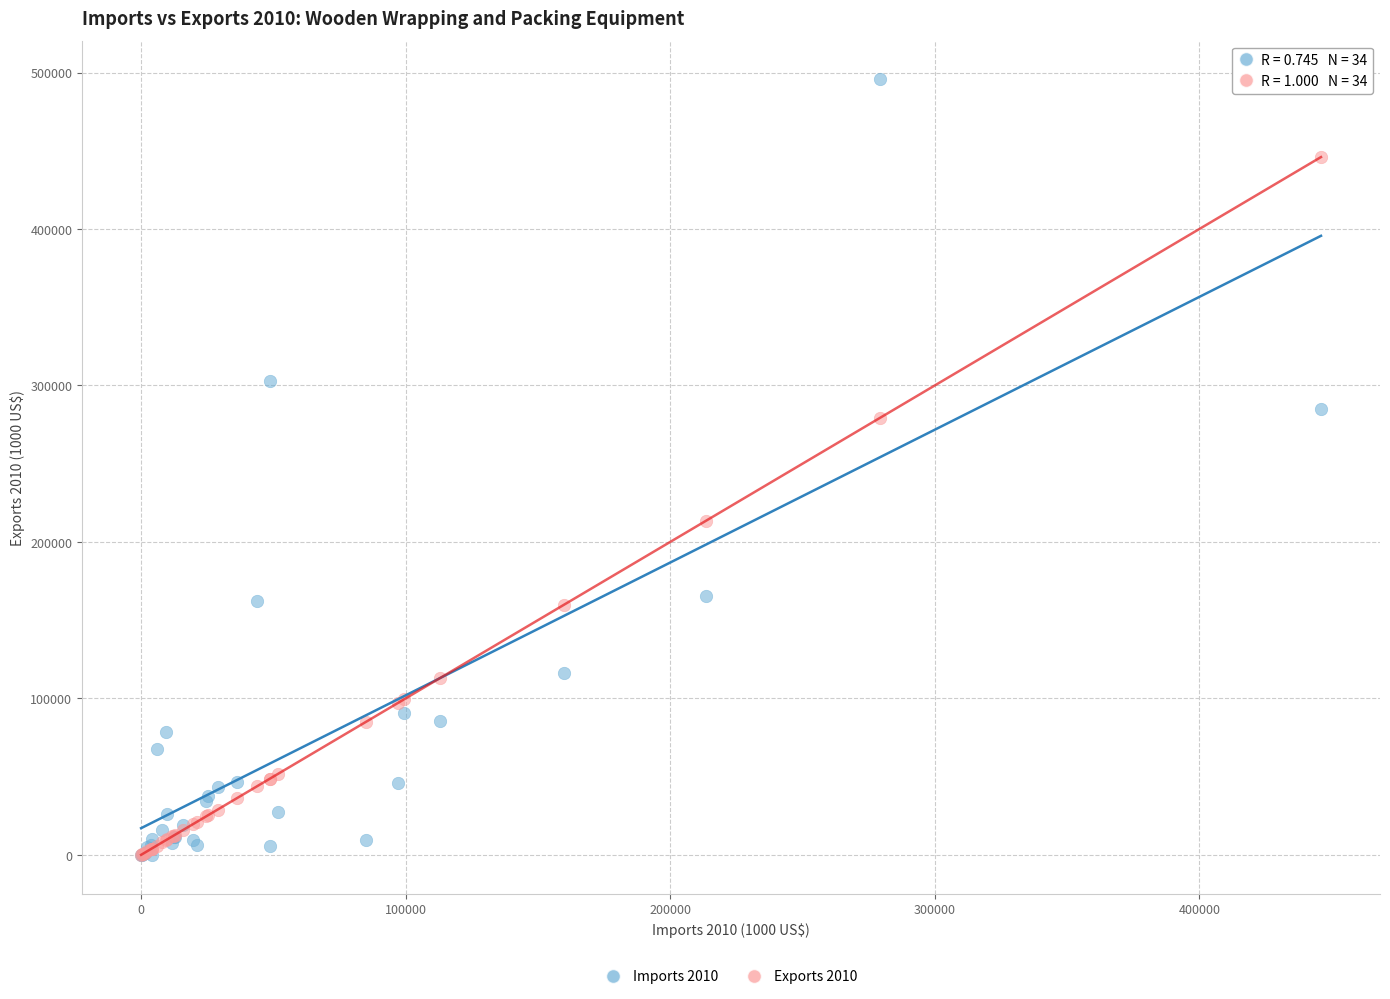

Which series contains the highest Y value?

Imports 2010